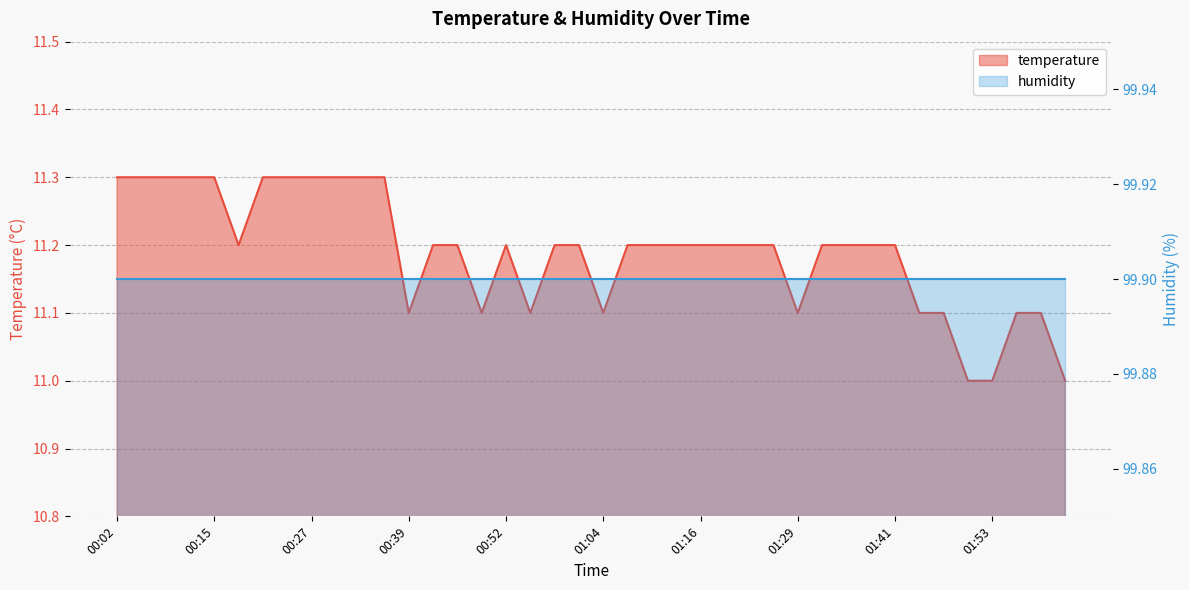

What is the difference between the maximum and minimum values?

0.3